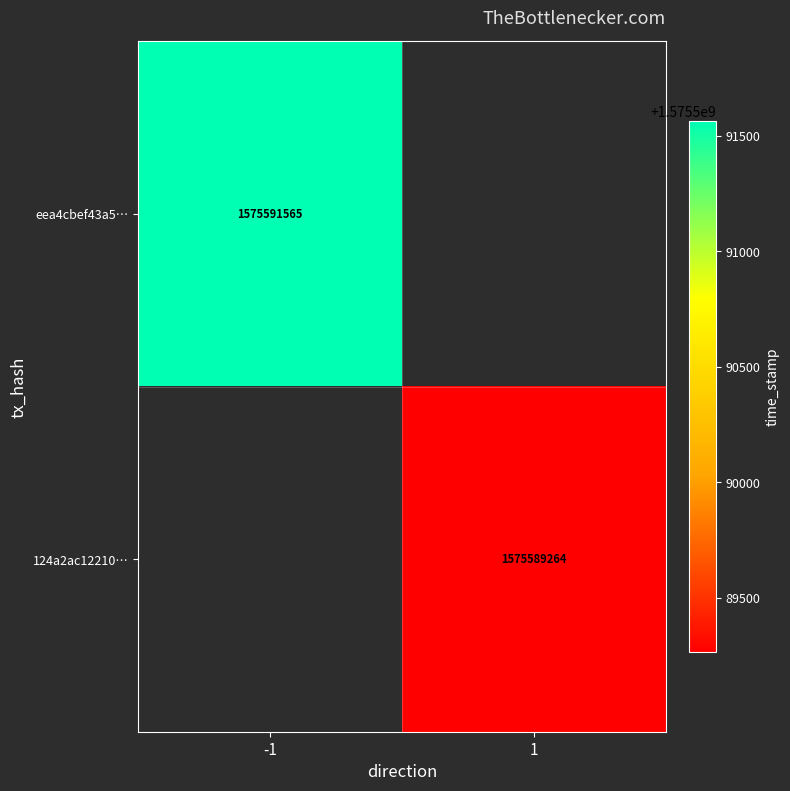

What is the total value across all series at -1?

1575591565